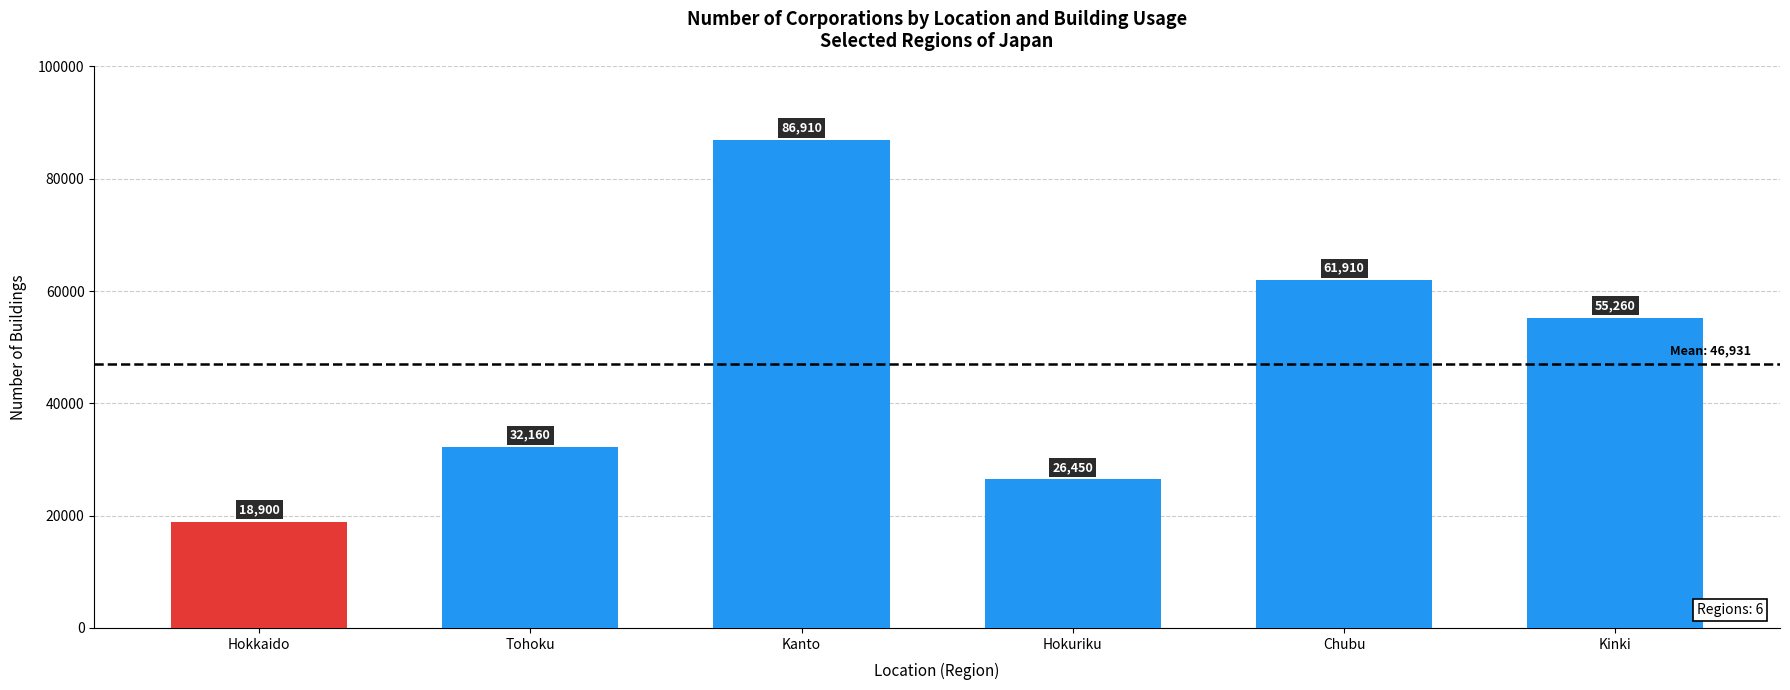

What is the value of the 2nd bar from the left?

32160